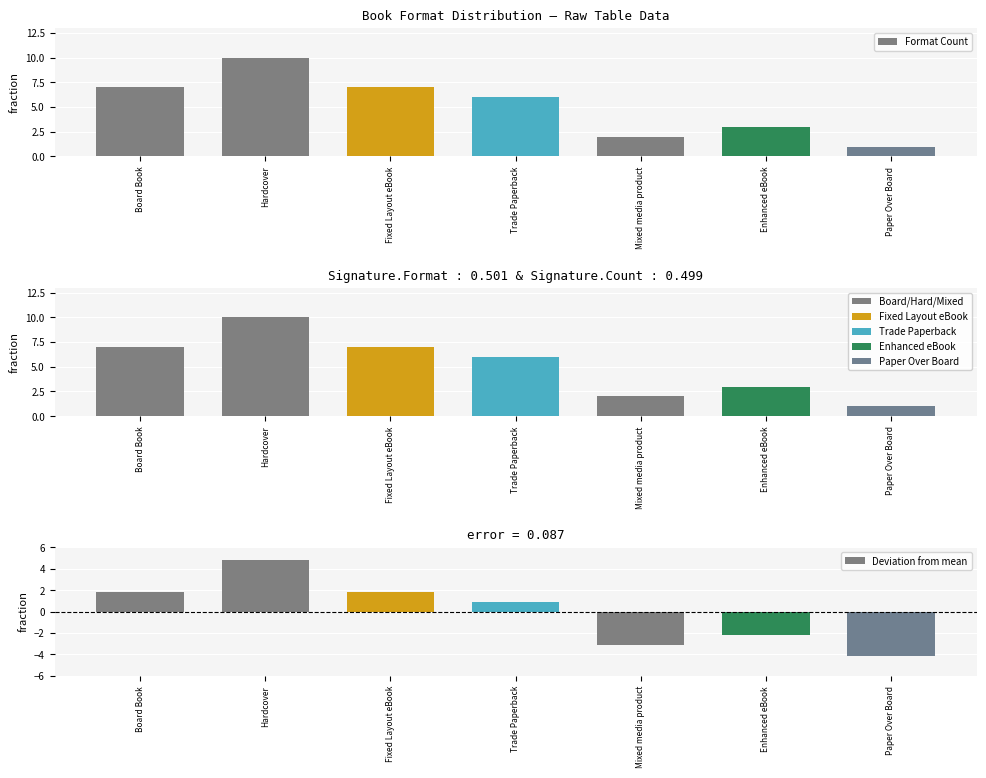

What is the difference between the second highest and minimum values in the Format Count series?

6.0